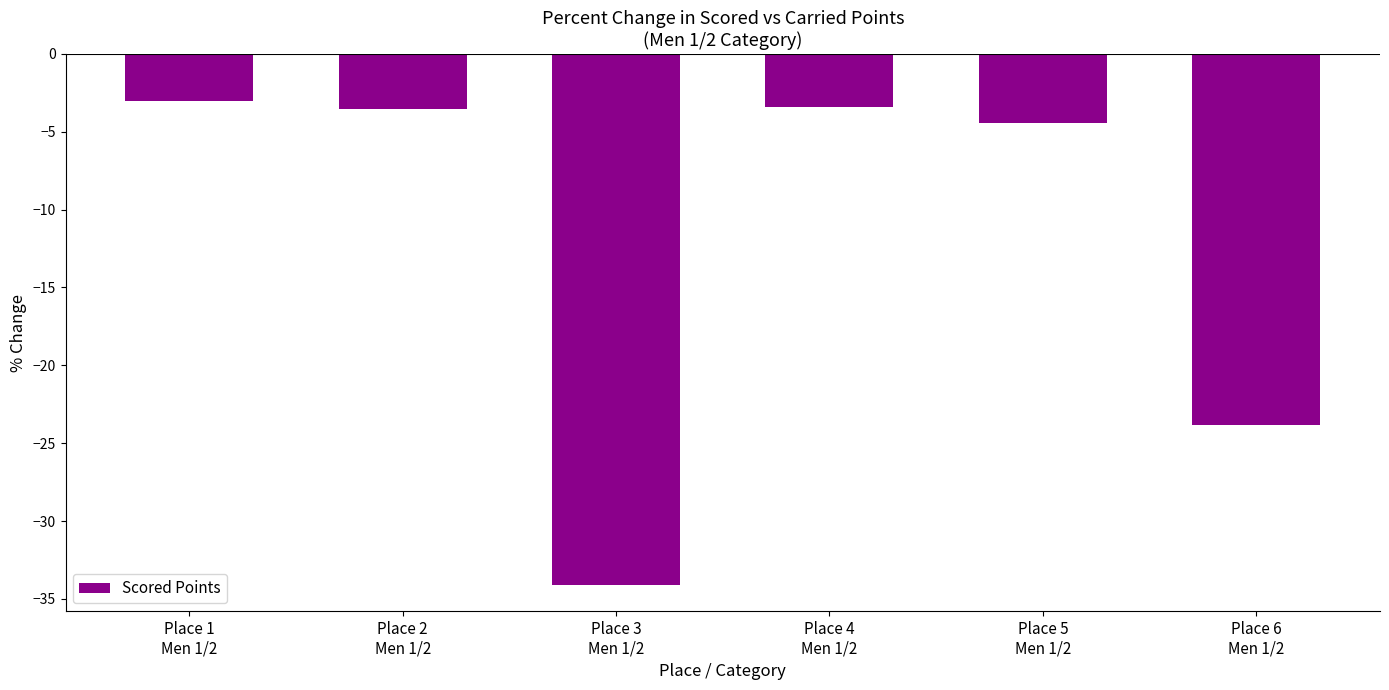

Which has a higher value, Place 2
Men 1/2 or Place 6
Men 1/2?

Place 2
Men 1/2